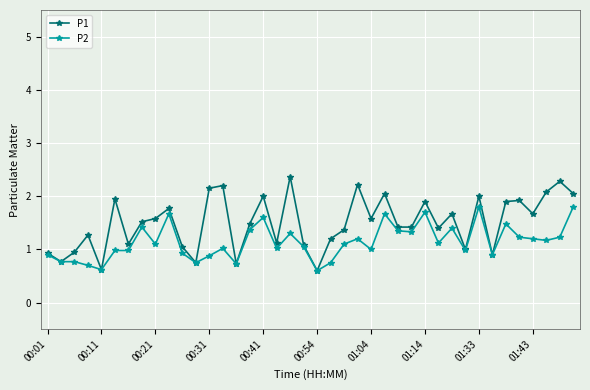

Which series has the widest spread of values?

P1